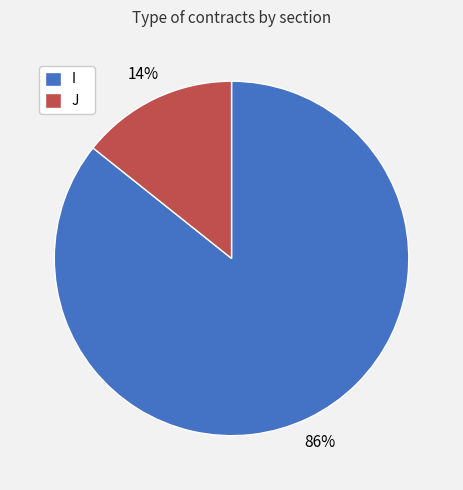

Is there a majority slice in this chart?

Yes